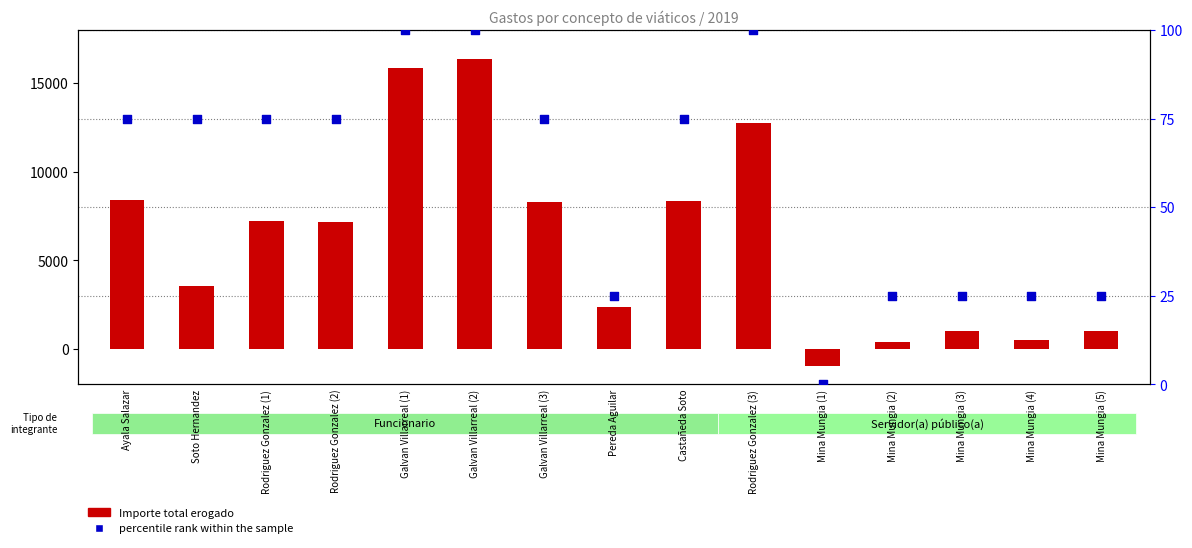

Which series contains the highest Y value?

Importe total erogado